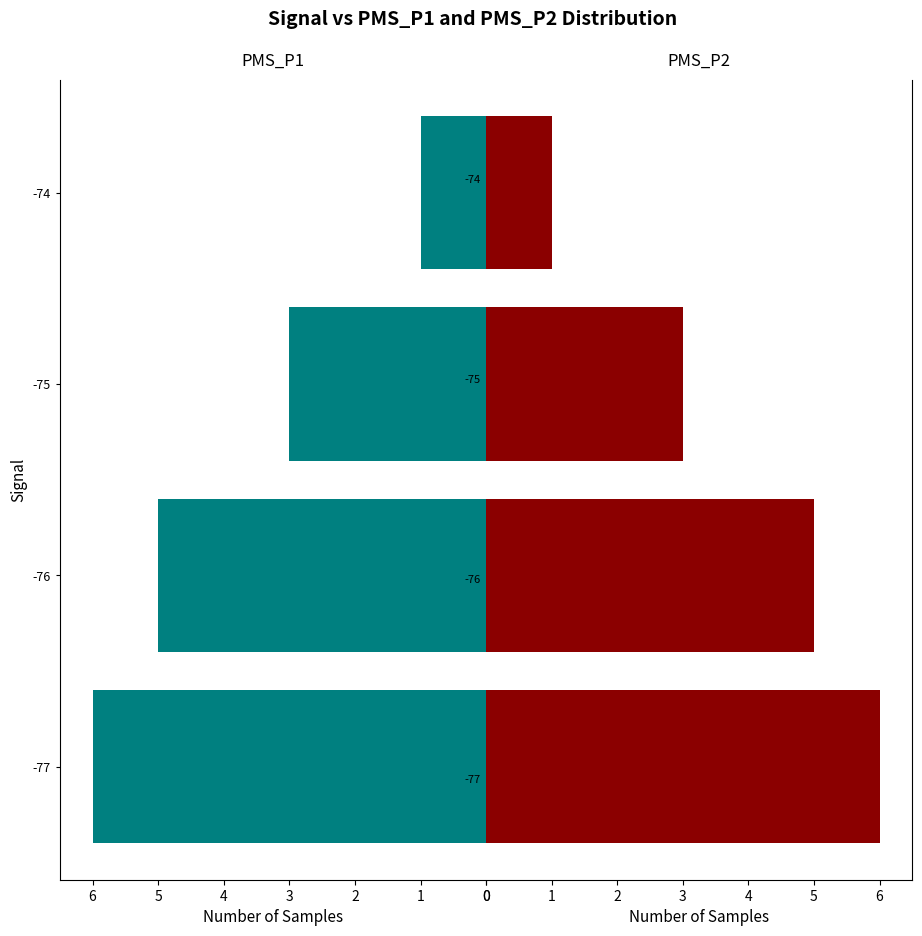

Are the bars grouped side by side (vs. stacked)?

Yes